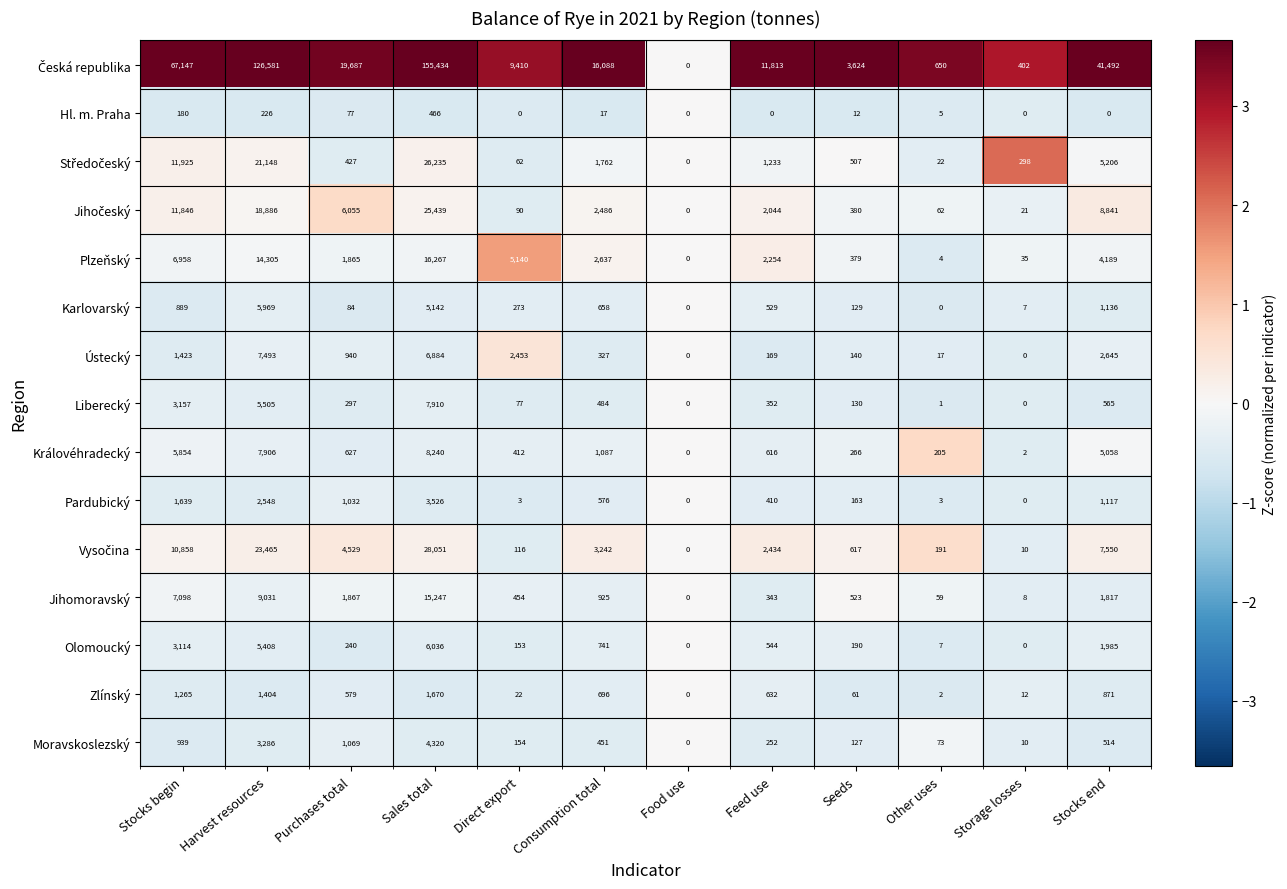

True or false: Hl. m. Praha has a value of 2 at Other uses.

False